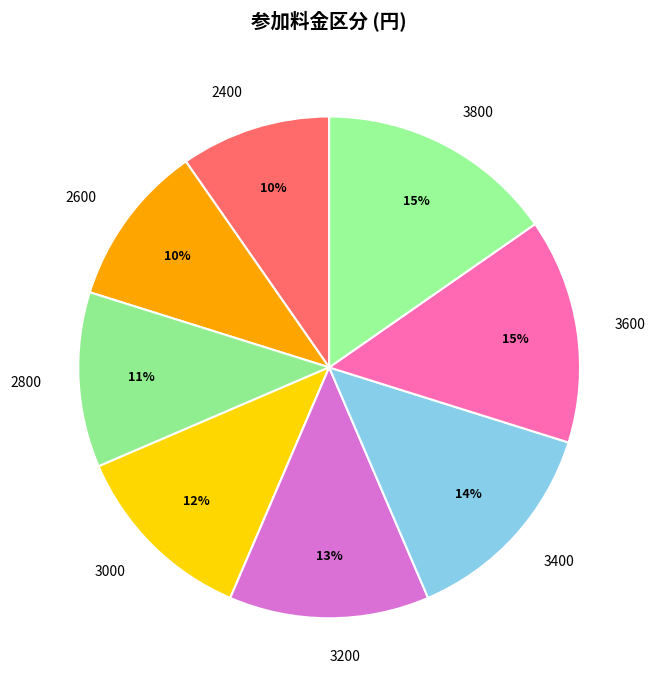

To the nearest percent, what is the average slice percentage?

12%